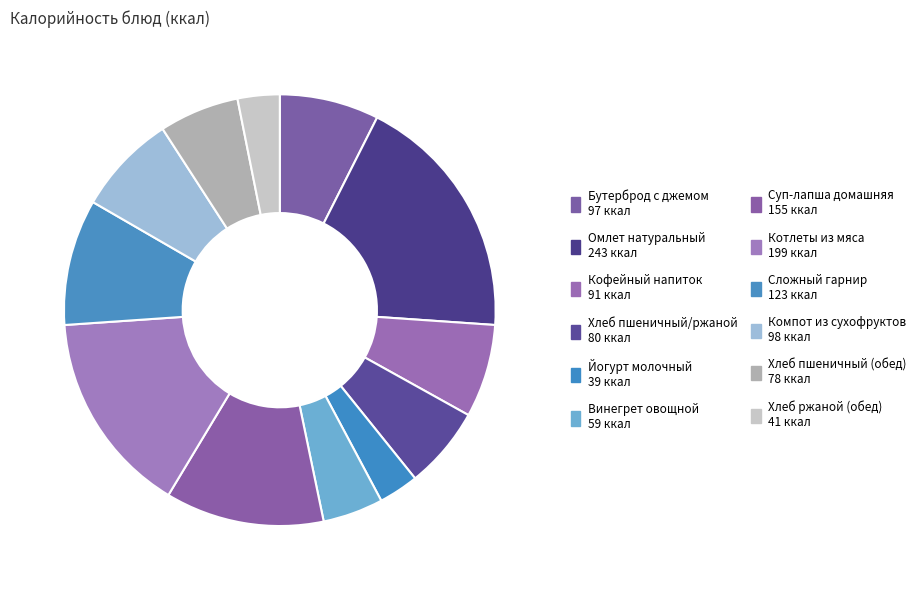

To the nearest percent, what is the average slice percentage?

8%